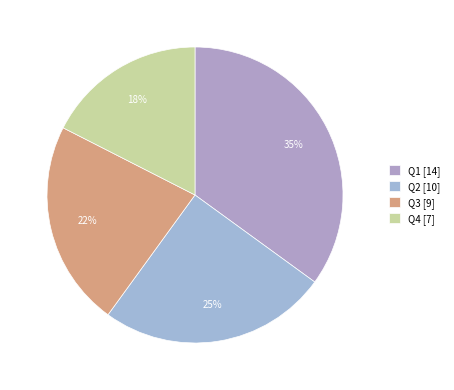

What percentage is the Q1 slice, to the nearest percent?

35%